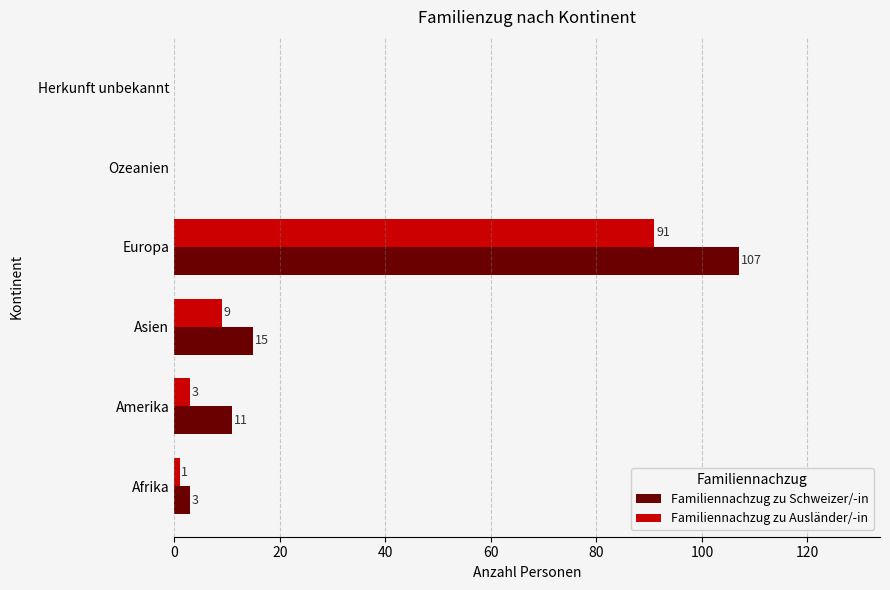

Which series has the largest range (max minus min)?

Familiennachzug zu Schweizer/-in